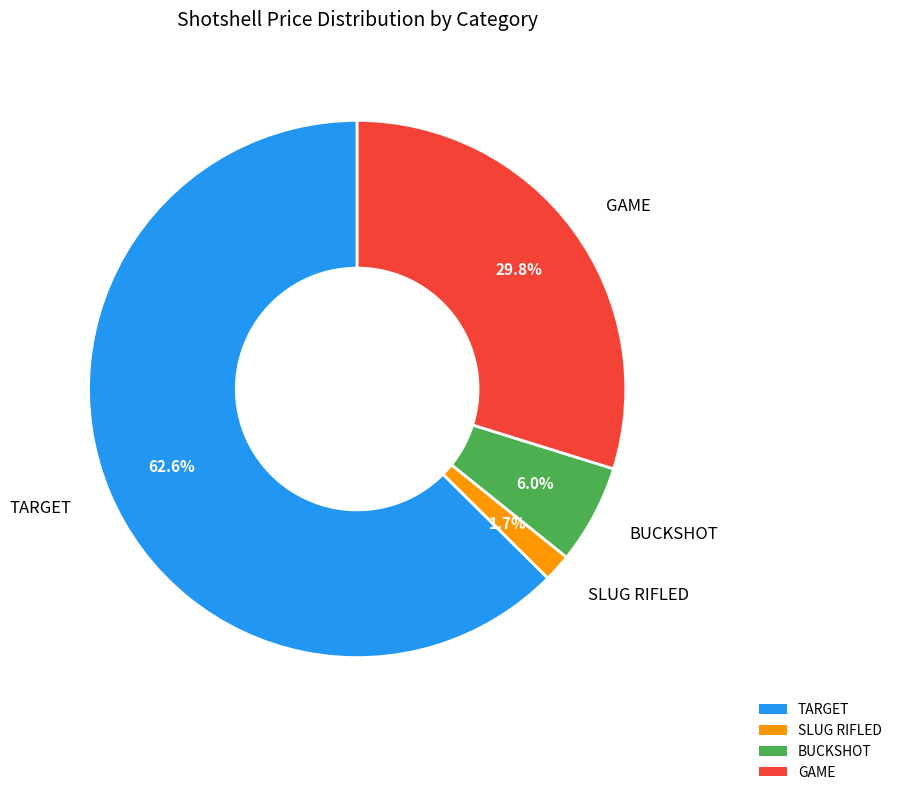

To the nearest percent, what is the combined percentage of GAME and TARGET?

92%